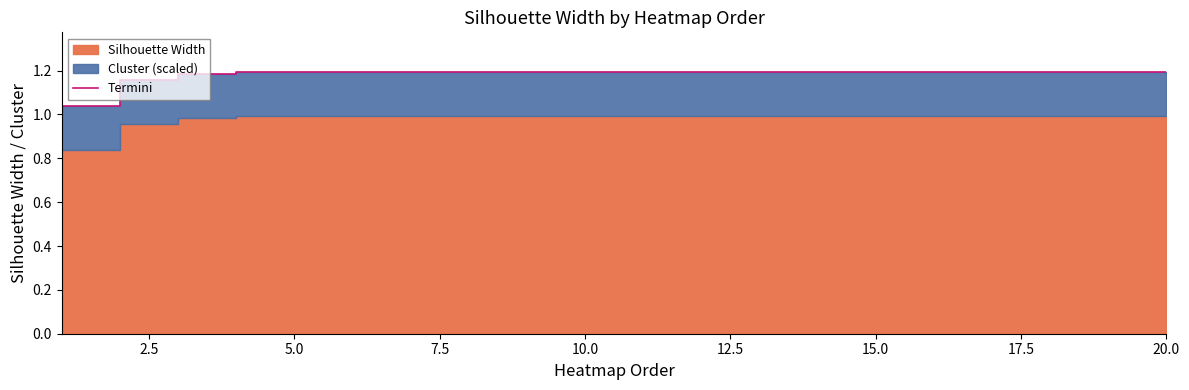

What is the minimum value shown in the chart?

1.0